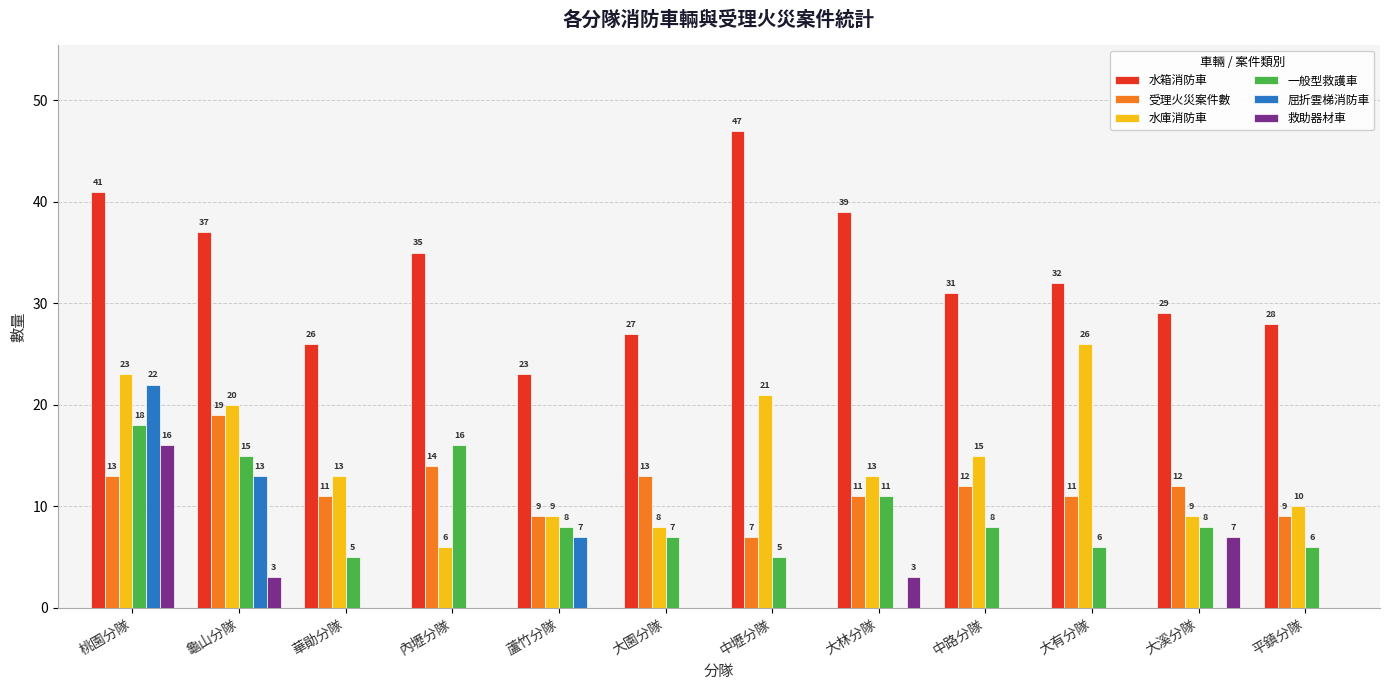

At which category does the chart reach its peak across all series?

中壢分隊